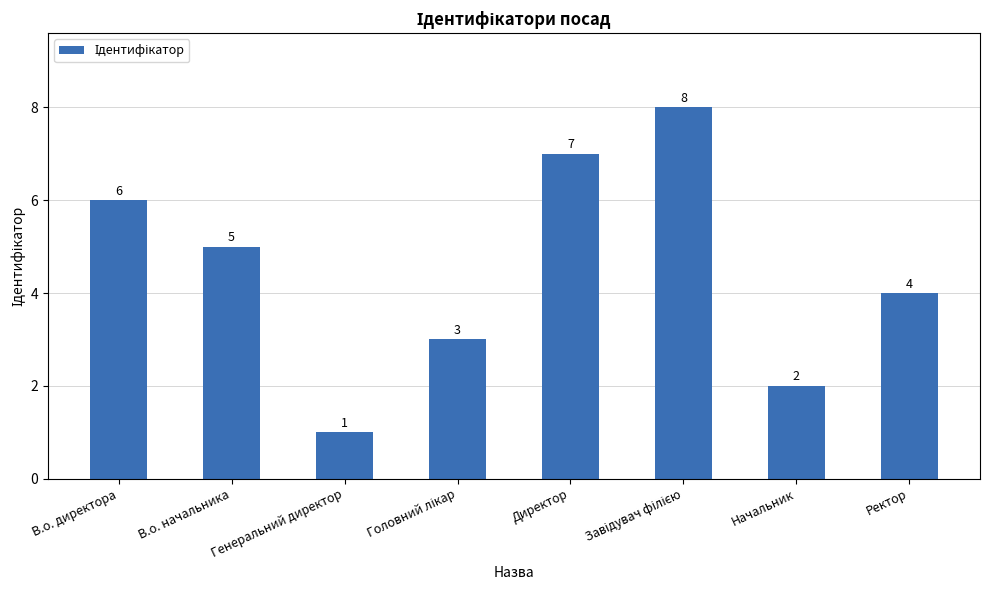

What is the maximum value shown in the chart?

8